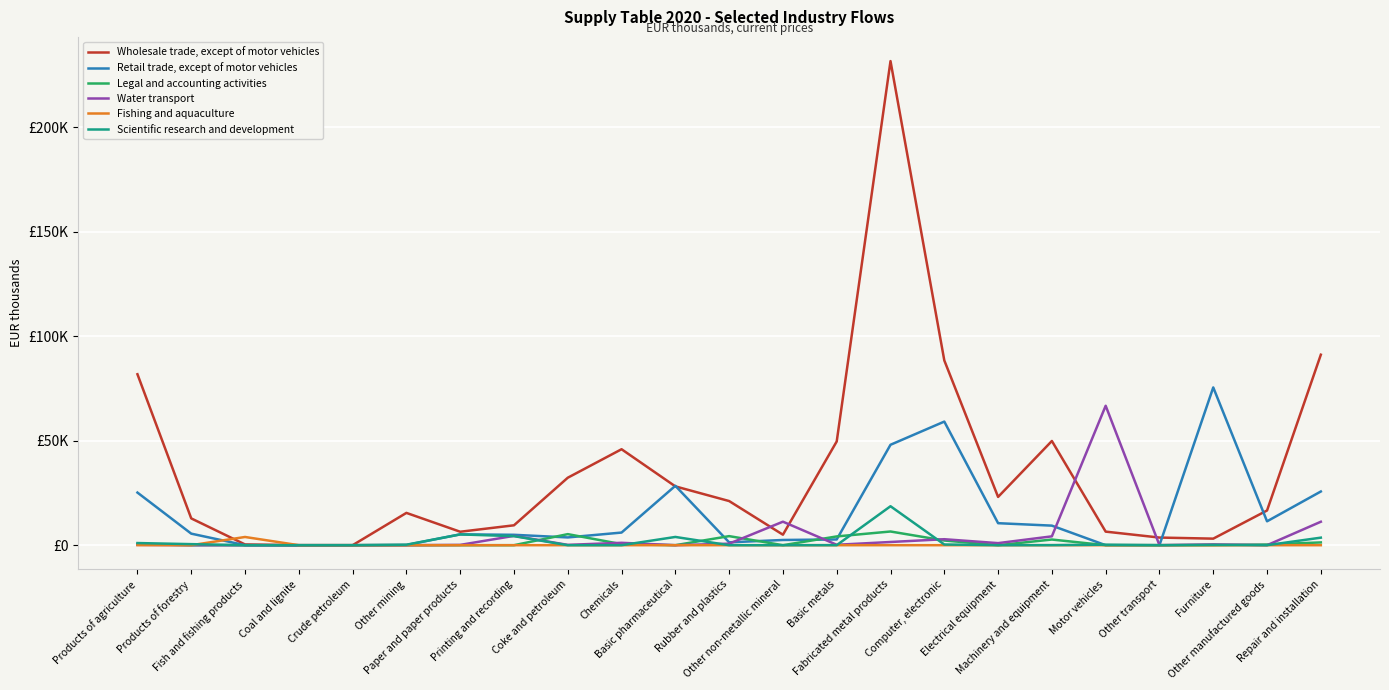

Does the chart have visible grid lines?

Yes